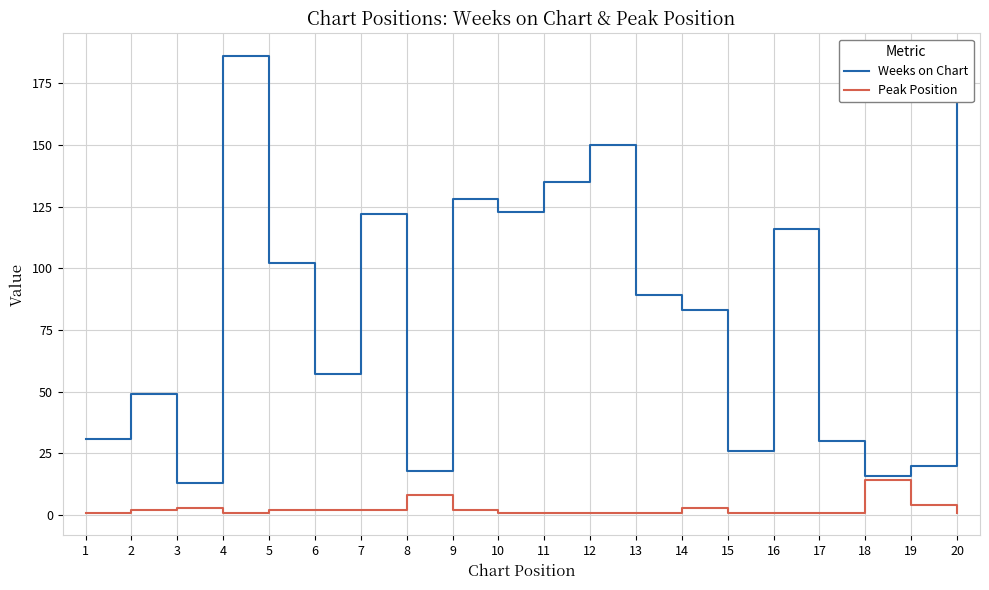

Reading left to right, what are all the values shown in this chart?

Weeks on Chart: 1=31	2=49	3=13	4=186	5=102	6=57	7=122	8=18	9=128	10=123	11=135	12=150	13=89	14=83	15=26	16=116	17=30	18=16	19=20	20=173
Peak Position: 1=1	2=2	3=3	4=1	5=2	6=2	7=2	8=8	9=2	10=1	11=1	12=1	13=1	14=3	15=1	16=1	17=1	18=14	19=4	20=1